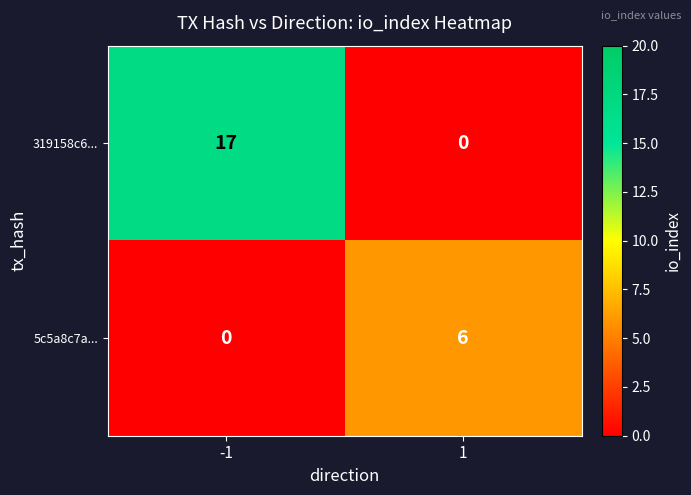

What is the spread (max minus min) of values at 1?

6